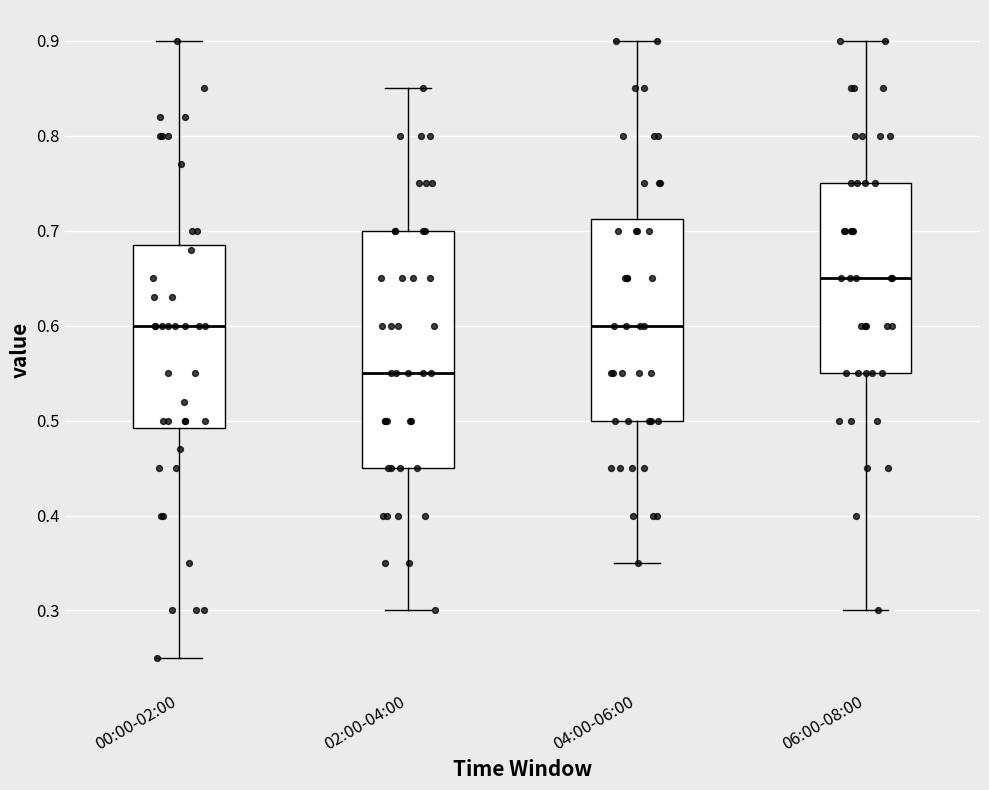

Where does the upper whisker of the box for 00:00-02:00 end on the y-axis? The values are not printed on the chart, so give them approximately, as read against the axis.

0.90